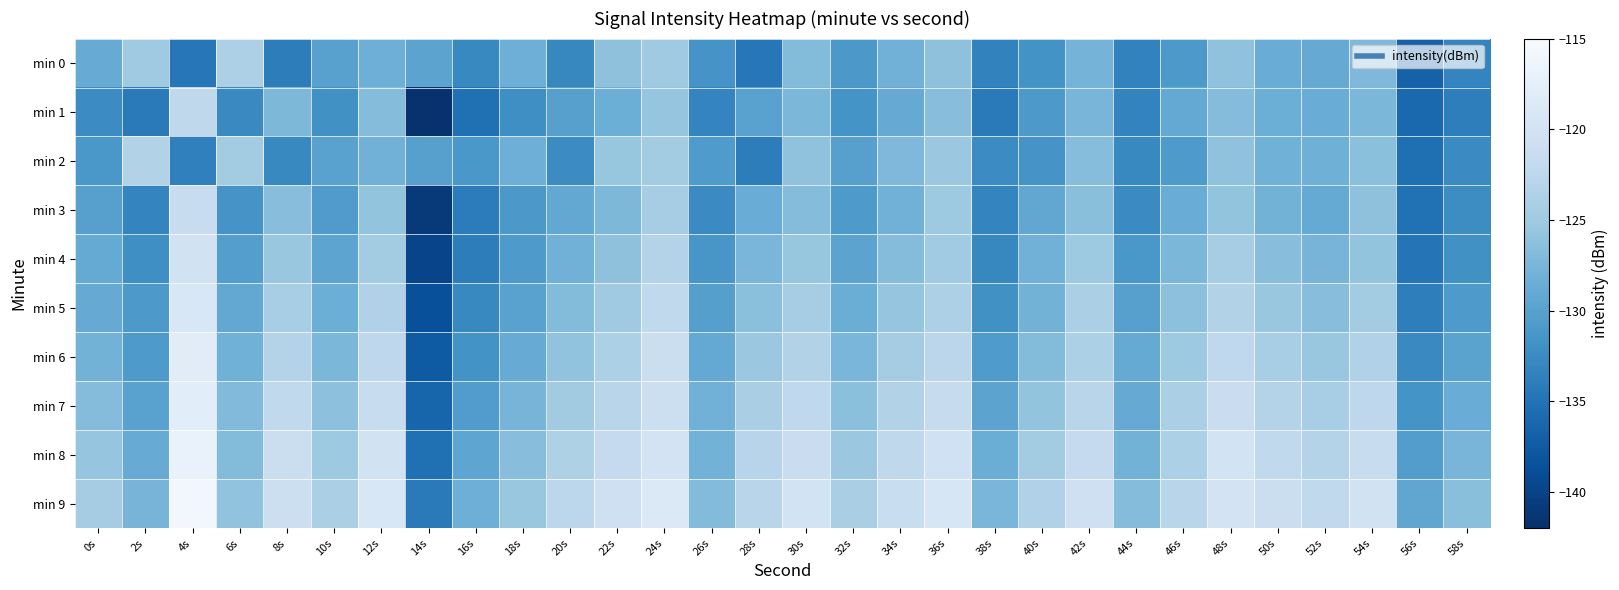

What is the total value across all series at 12s?

-1240.3